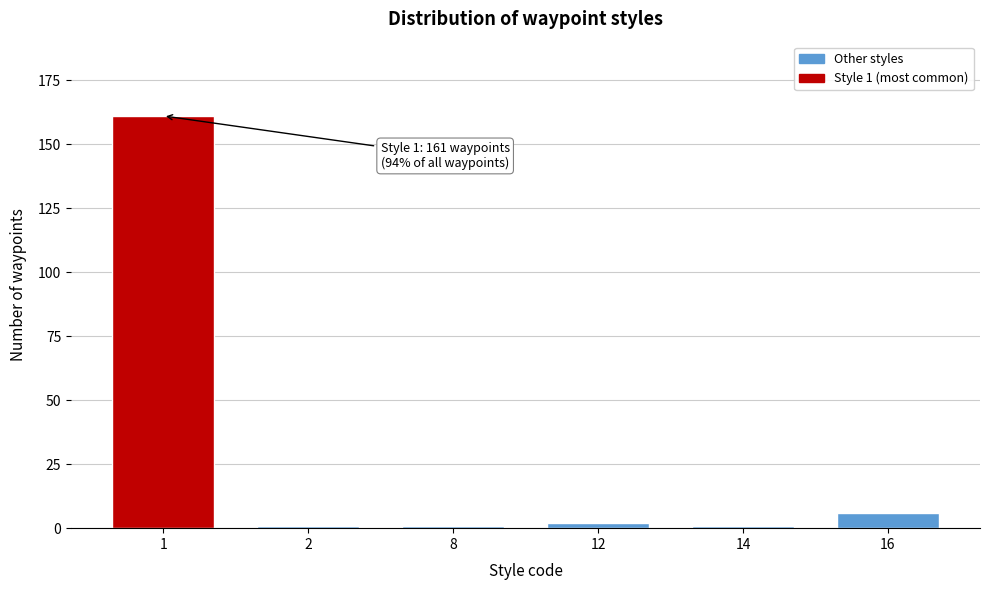

Reading left to right, extract all data points from this chart.

1=161	2=1	8=1	12=2	14=1	16=6